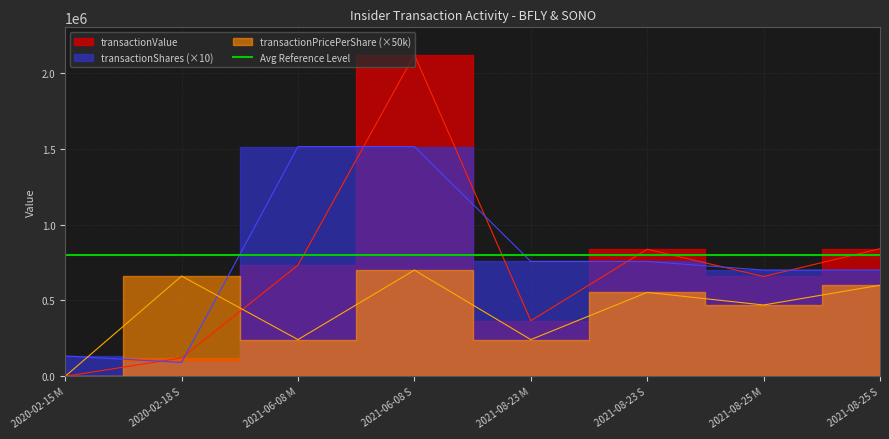

Is it true that transactionShares equals 1514170 at 2021-06-08 S?

True